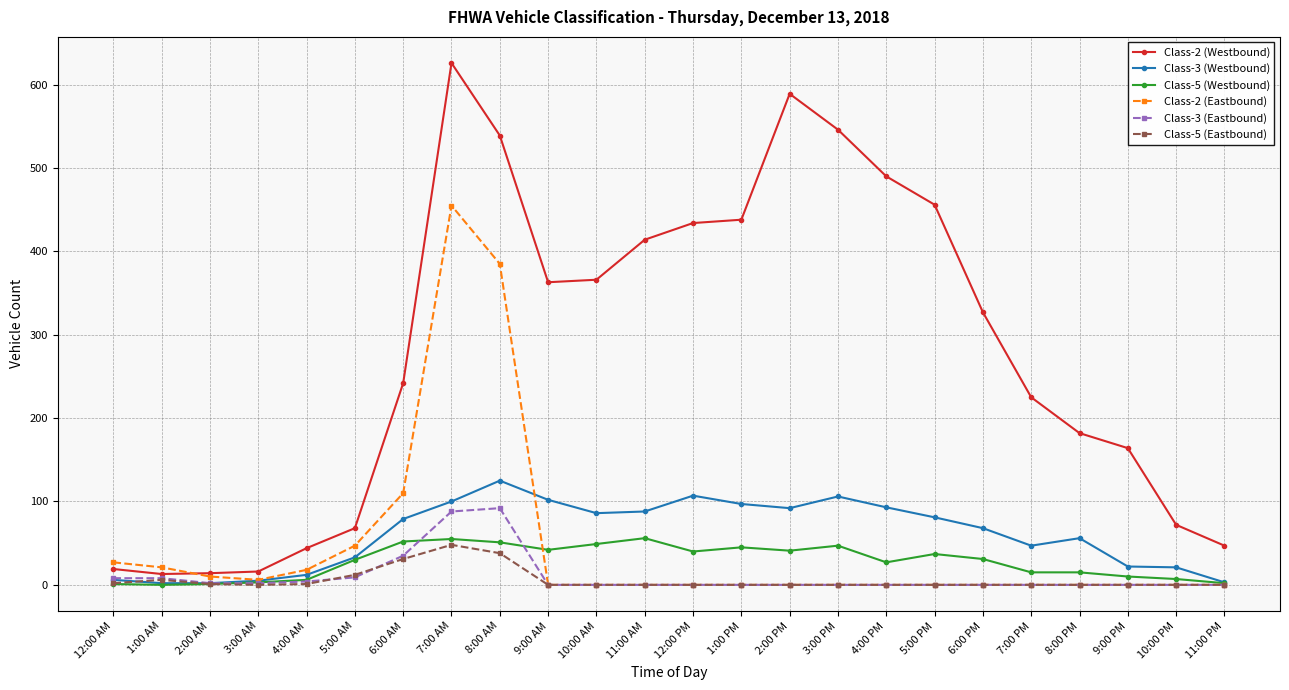

Which series has the widest spread of values?

Class-2 (Westbound)